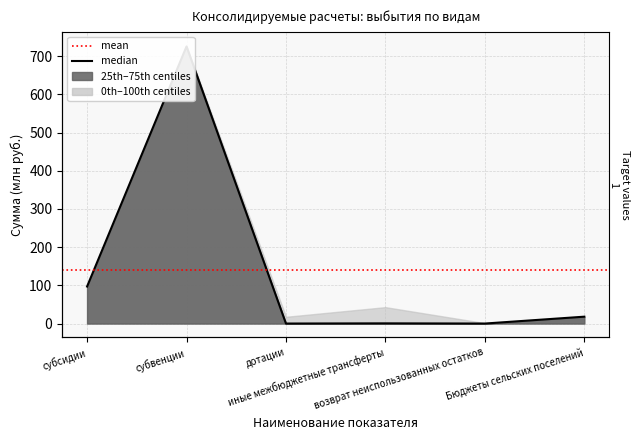

Reading left to right, extract all data points from this chart.

97.0	725.7	0.0	0.5	0.0	18.0